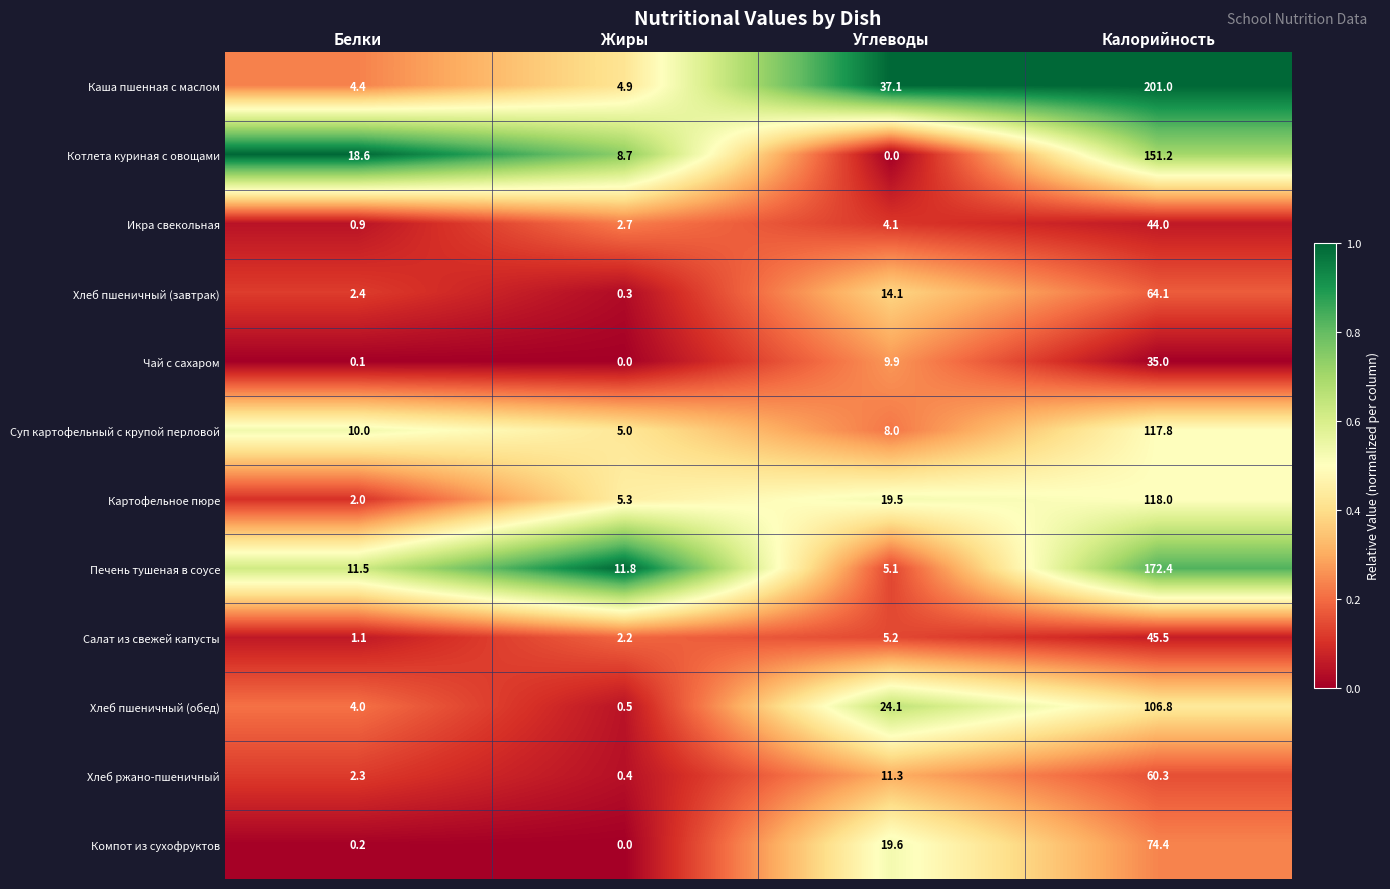

Is the value of Хлеб ржано-пшеничный at Белки greater than the value of Каша пшенная с маслом at Жиры?

No